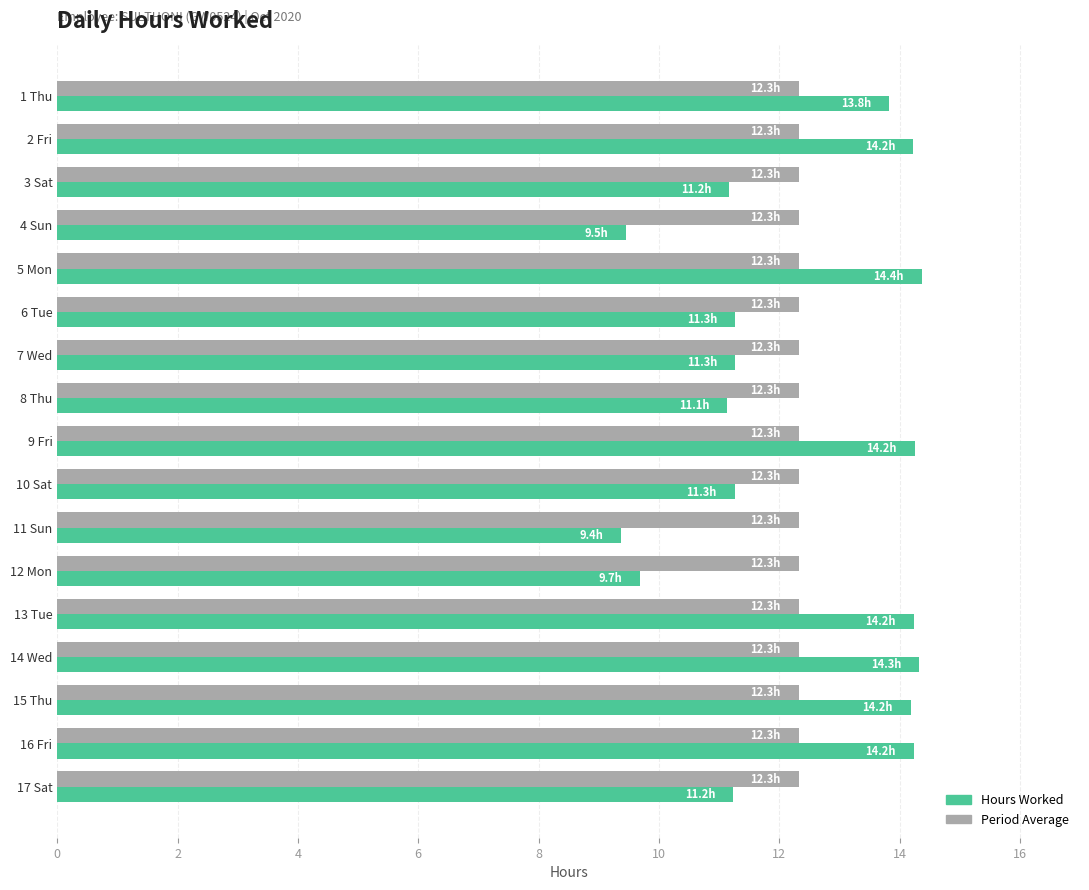

Rank the series at 11 Sun from lowest to highest value.

Hours Worked, Period Average